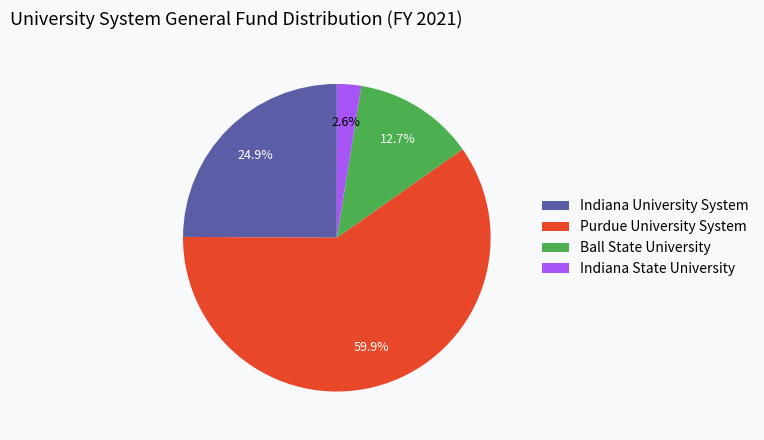

Which category accounts for the majority?

Purdue University System